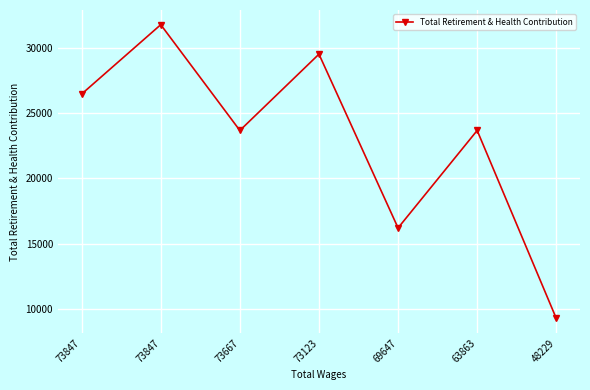

How many values are below 23670?

2